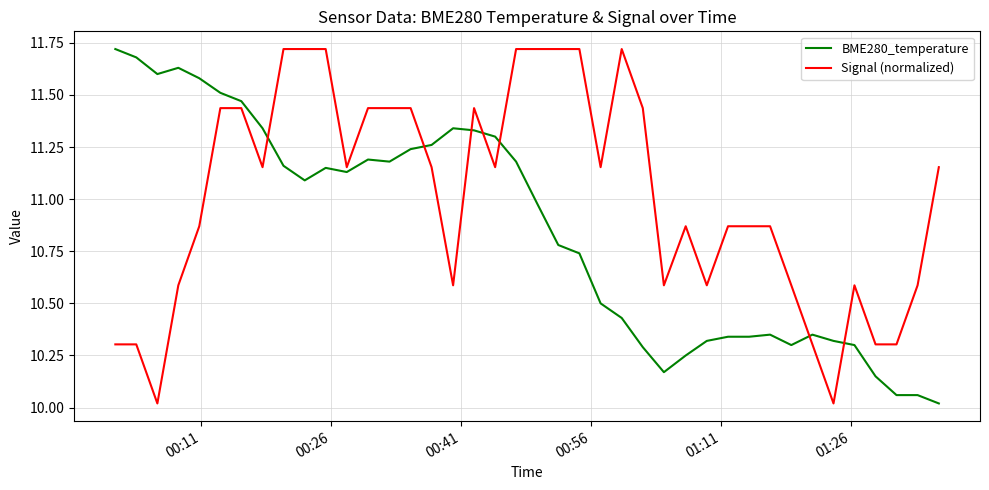

Which series ends up on top after the final intersection of BME280_temperature and Signal (normalized)?

Signal (normalized)